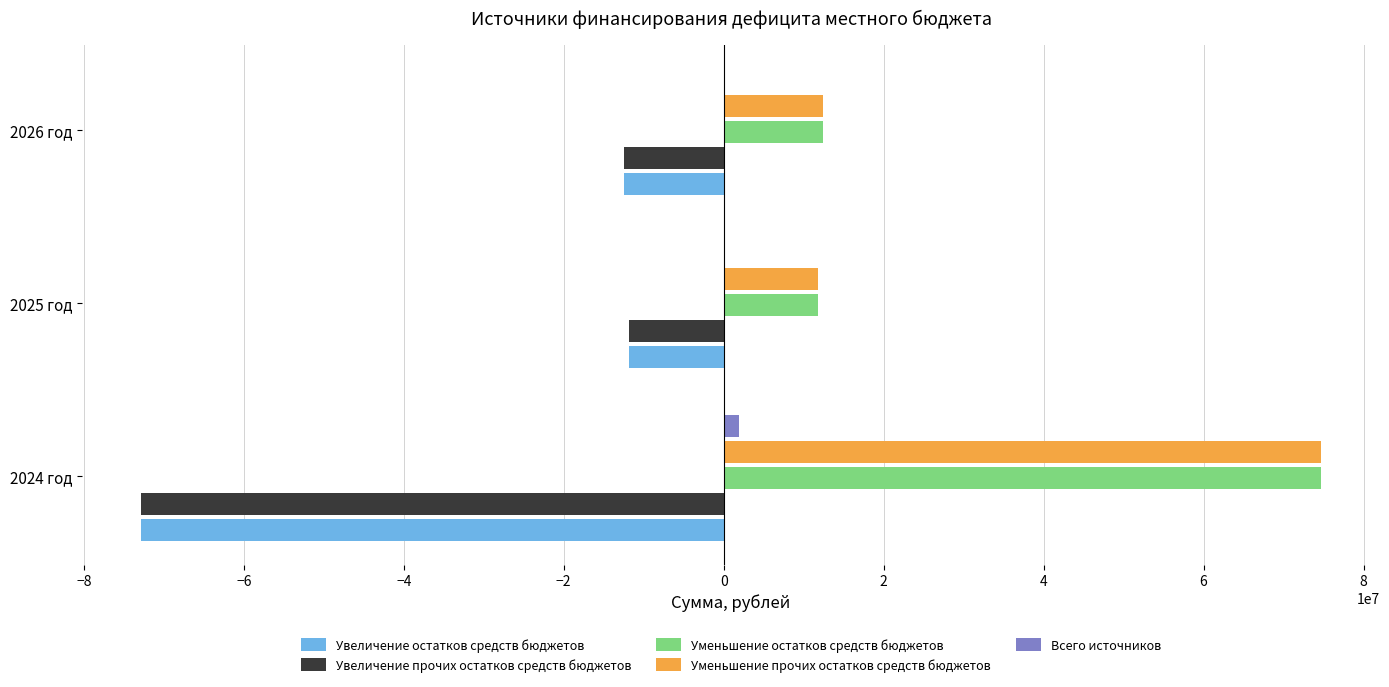

What are all the series names shown in the legend?

Увеличение остатков средств бюджетов, Увеличение прочих остатков средств бюджетов, Уменьшение остатков средств бюджетов, Уменьшение прочих остатков средств бюджетов, Всего источников